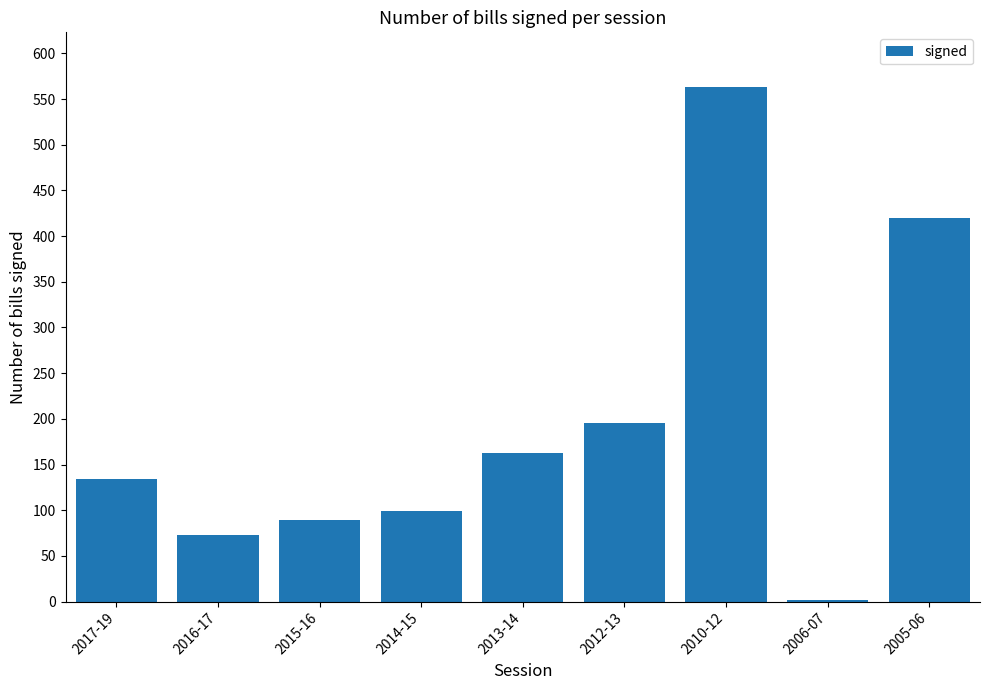

What is the sum of all values?

1738